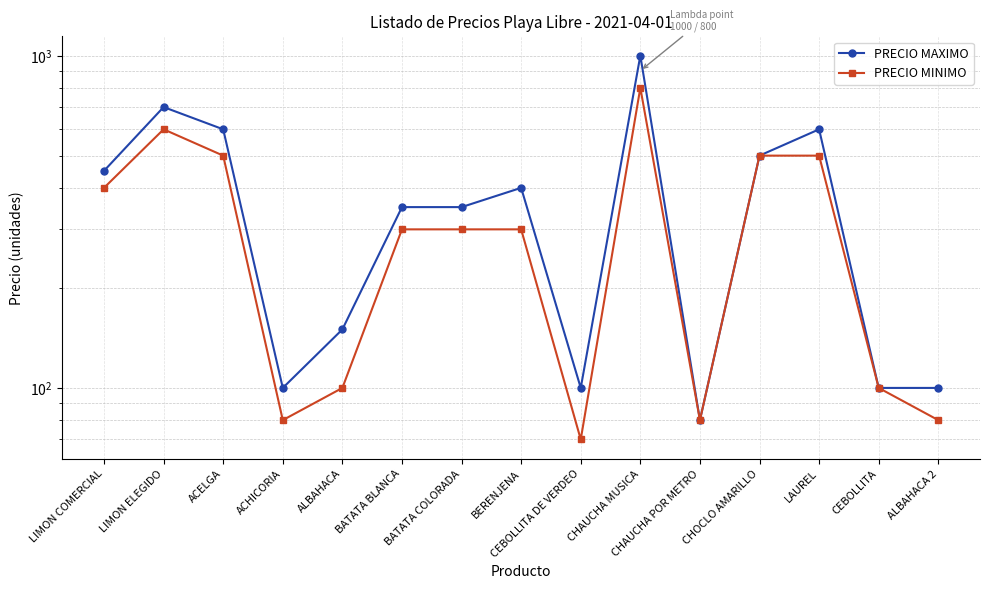

Which series changed the most between CEBOLLITA DE VERDEO and CEBOLLITA?

PRECIO MINIMO